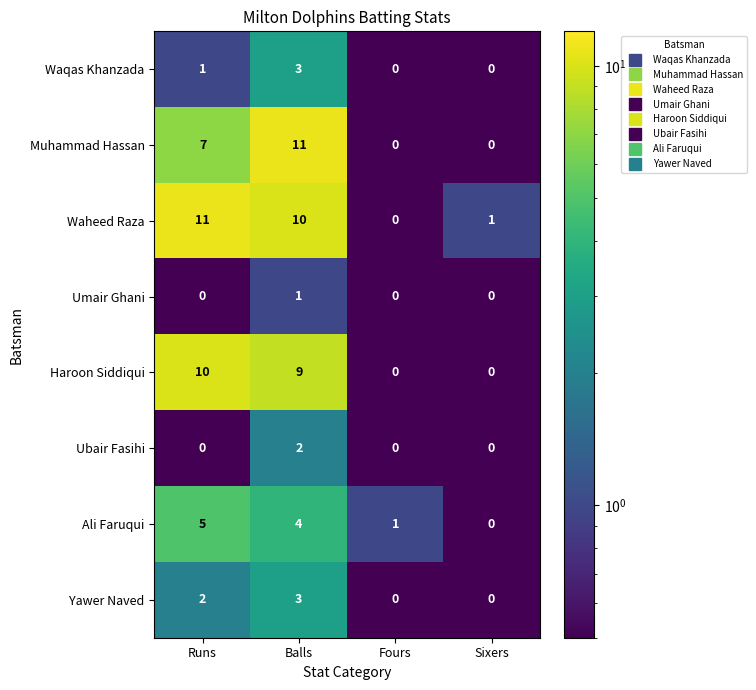

The value of Waheed Raza at Runs is 11. True or false?

True